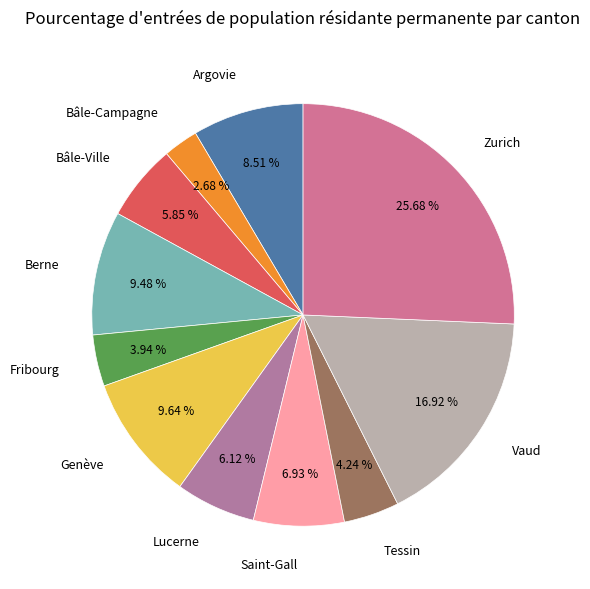

How many slices are in this pie chart?

11